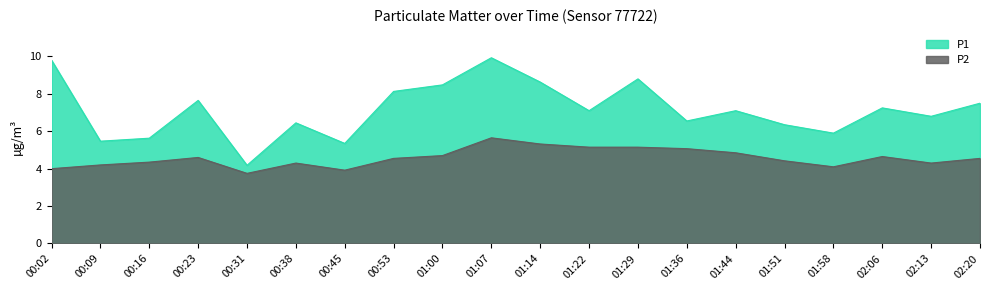

What position from the right is 01:14?

10